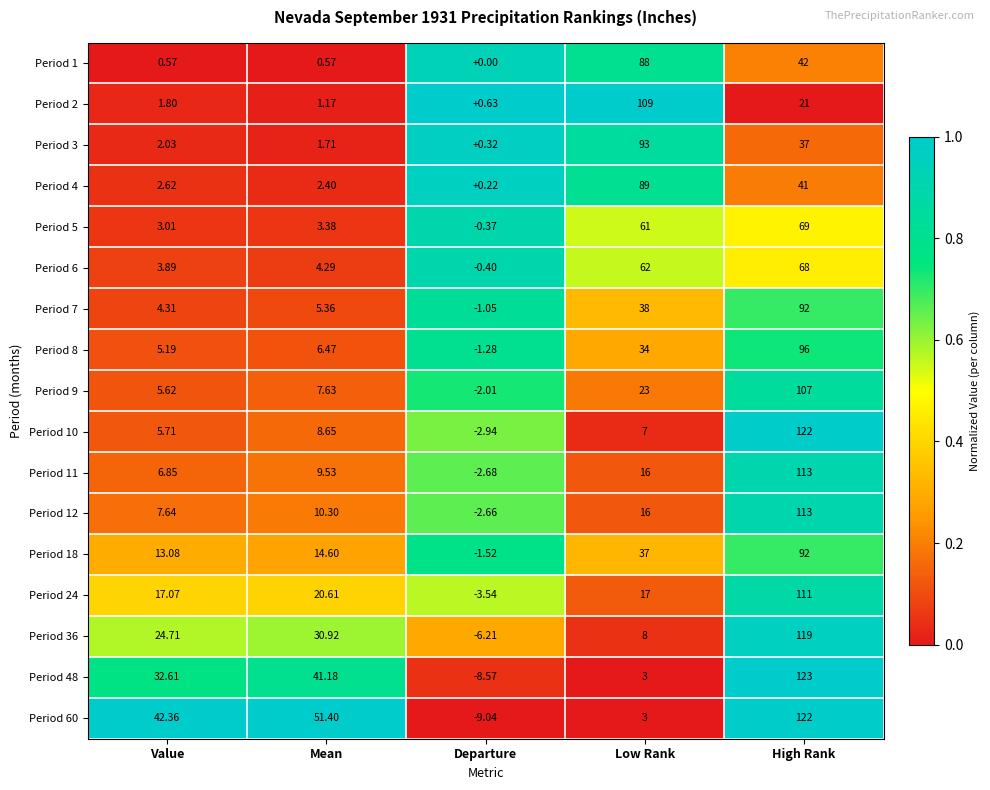

How many data points in Period 6 are less than 4?

2